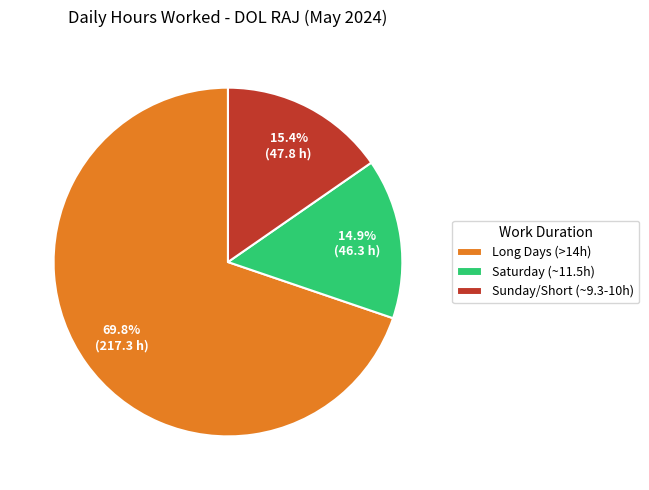

Count the number of slices in the pie.

3